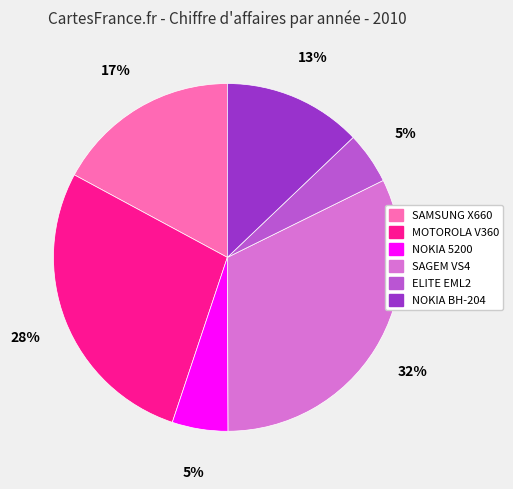

To the nearest percent, what is the difference between the largest and smallest slice percentages?

27%